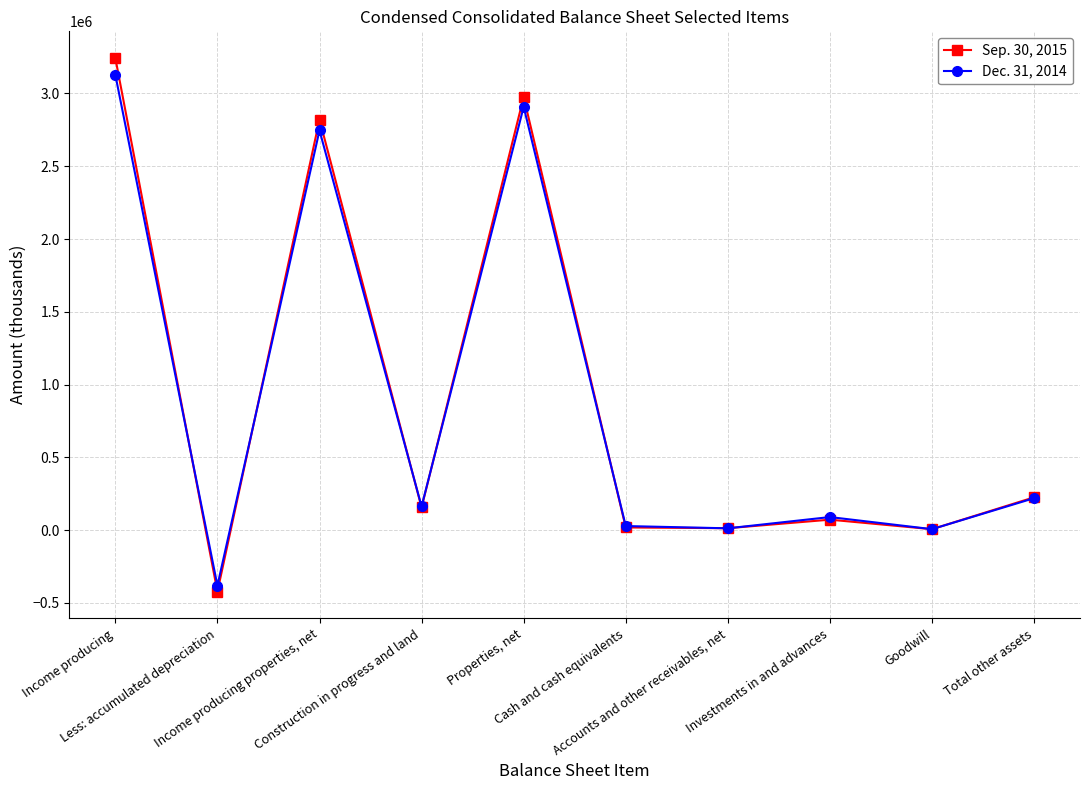

What is the spread (max minus min) of values at Goodwill?

200